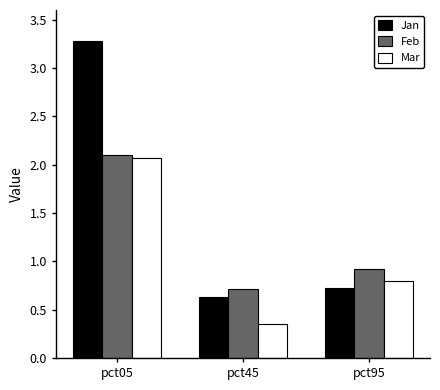

What is the maximum value for Mar?

2.1